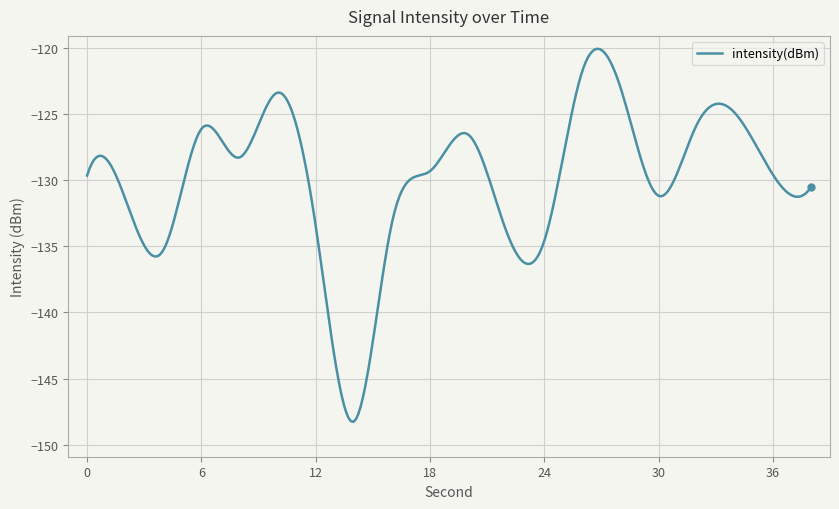

What is the difference between the maximum and minimum values?

28.2